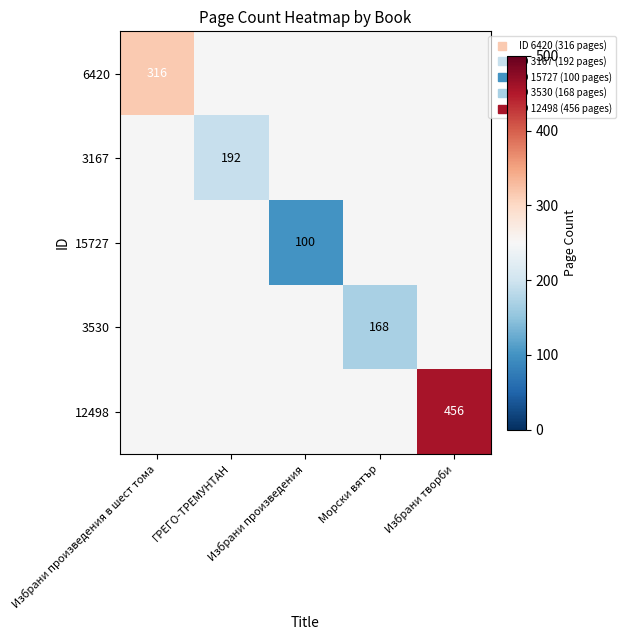

Is the value of 6420 at Морски вятър greater than the value of 12498 at Избрани произведения?

No